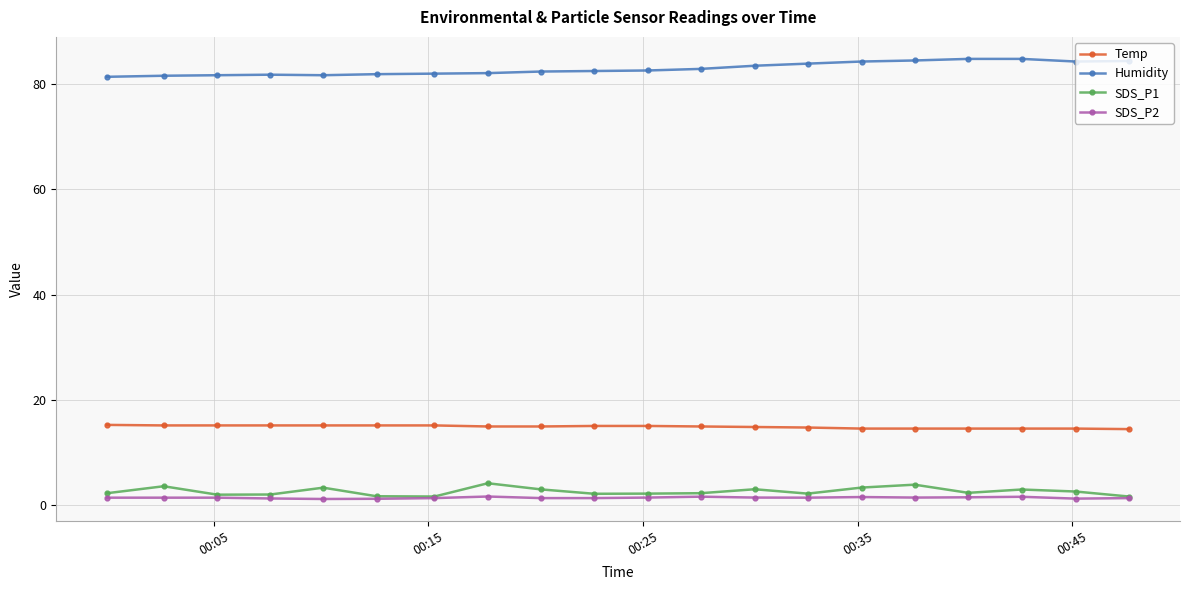

How many series are shown in this chart?

4